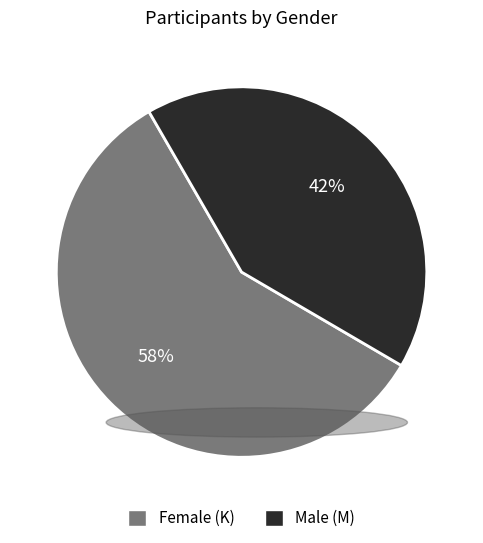

To the nearest percent, what is the difference between the largest and smallest slice percentages?

16%